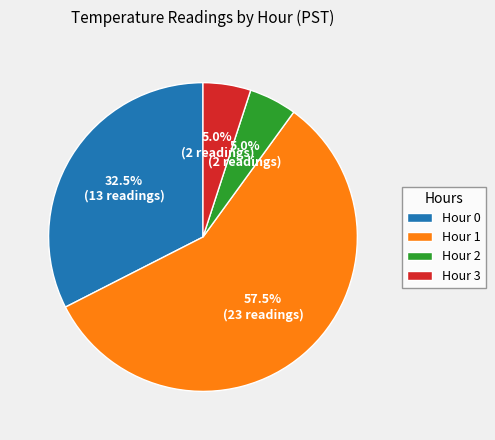

Does any single category account for the majority?

Yes